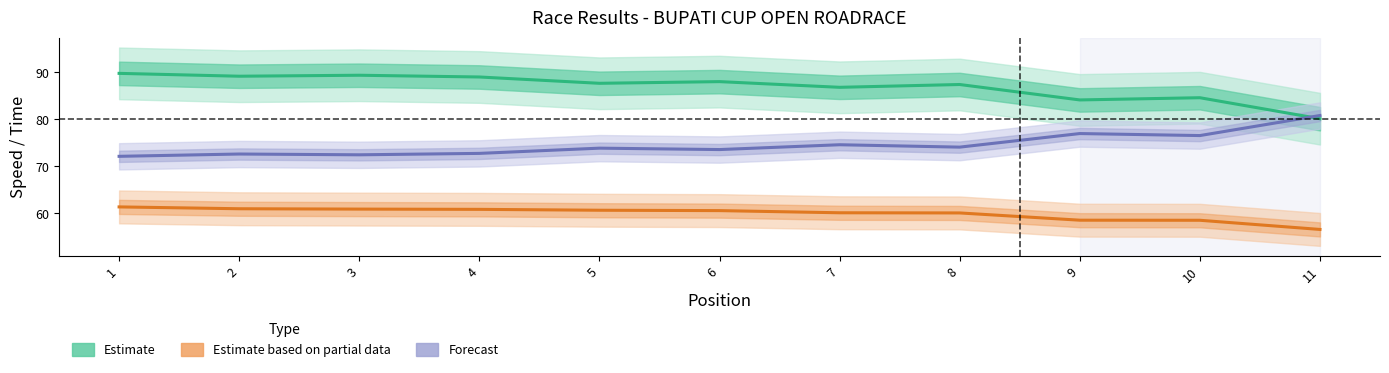

Which series has the largest range (max minus min)?

Estimate